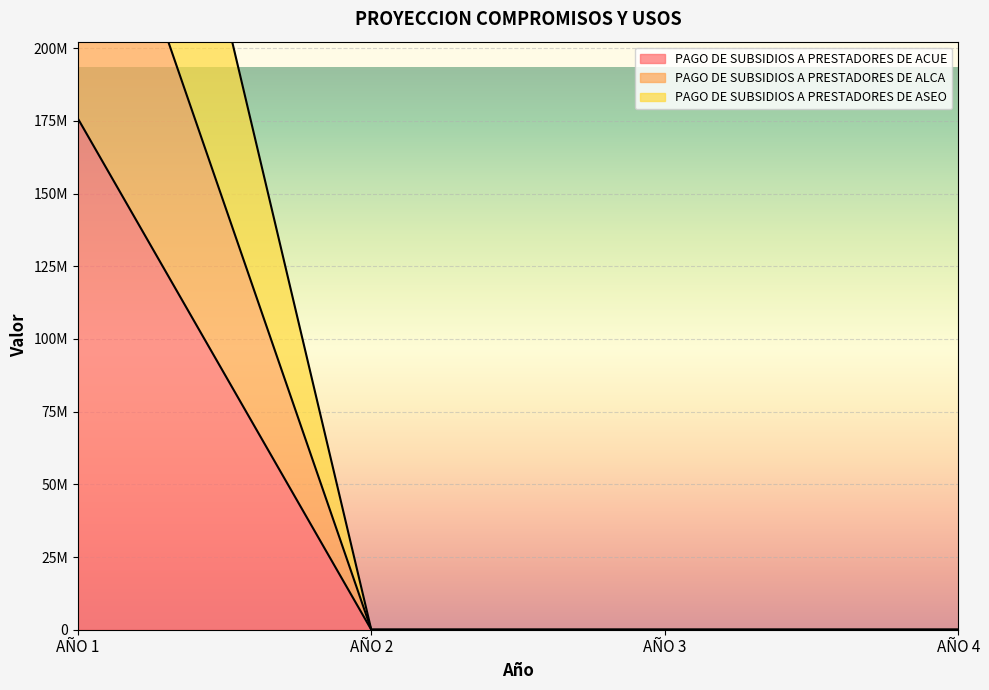

Which series has the widest spread of values?

PAGO DE SUBSIDIOS A PRESTADORES DE ASEO